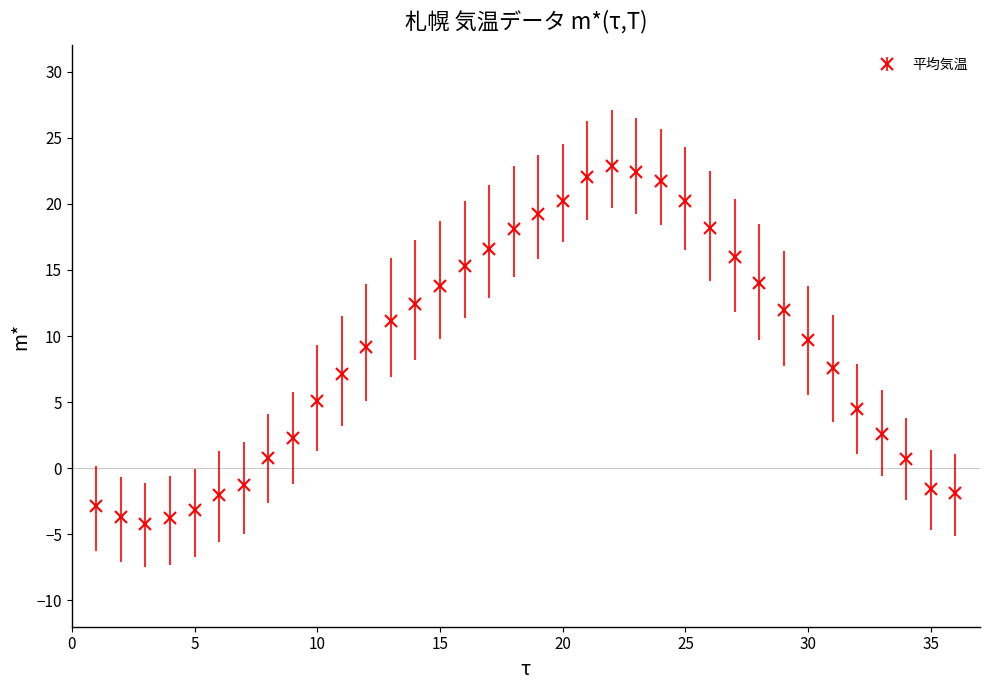

What is the maximum value shown in the chart?

22.9